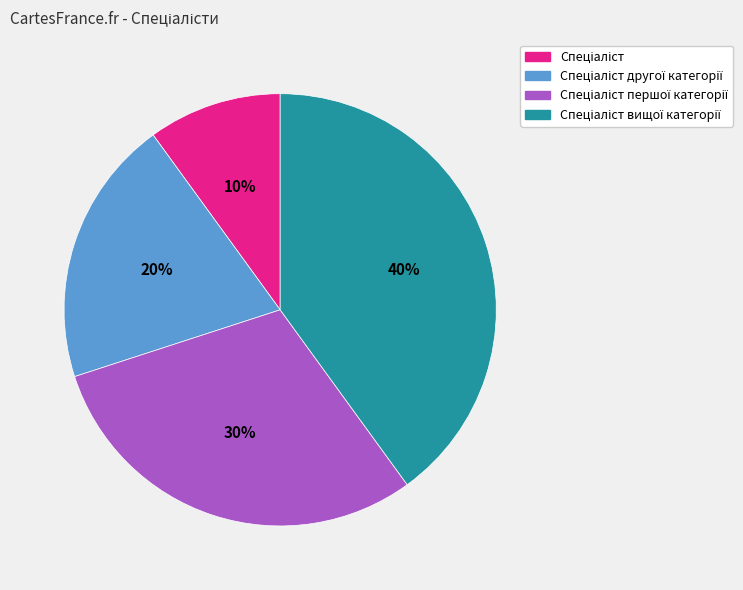

Is there any slice that represents more than half of the pie?

No